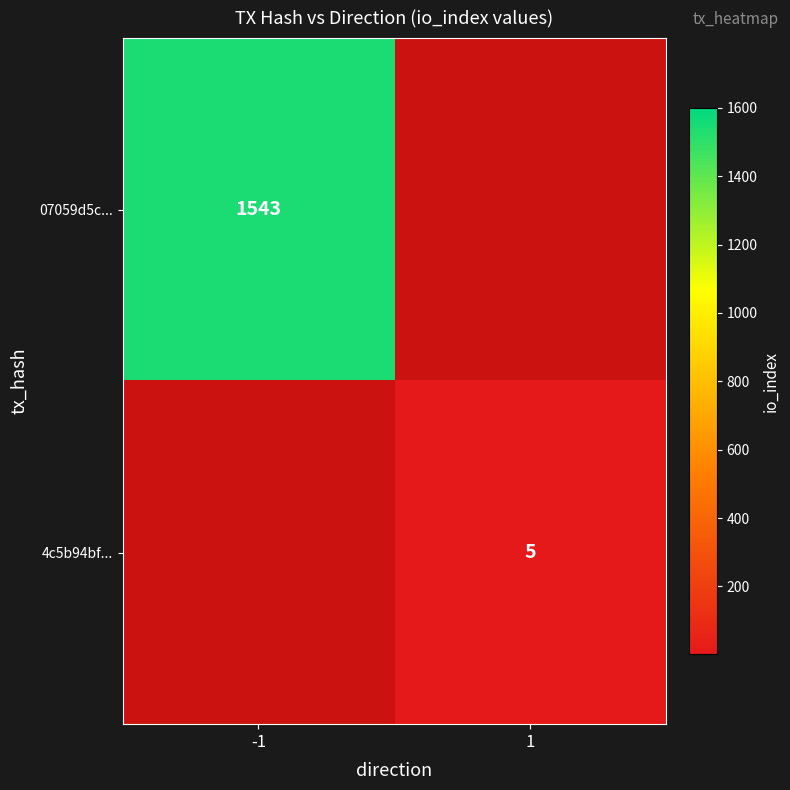

The value of 07059d5c... at -1 is 382. True or false?

False